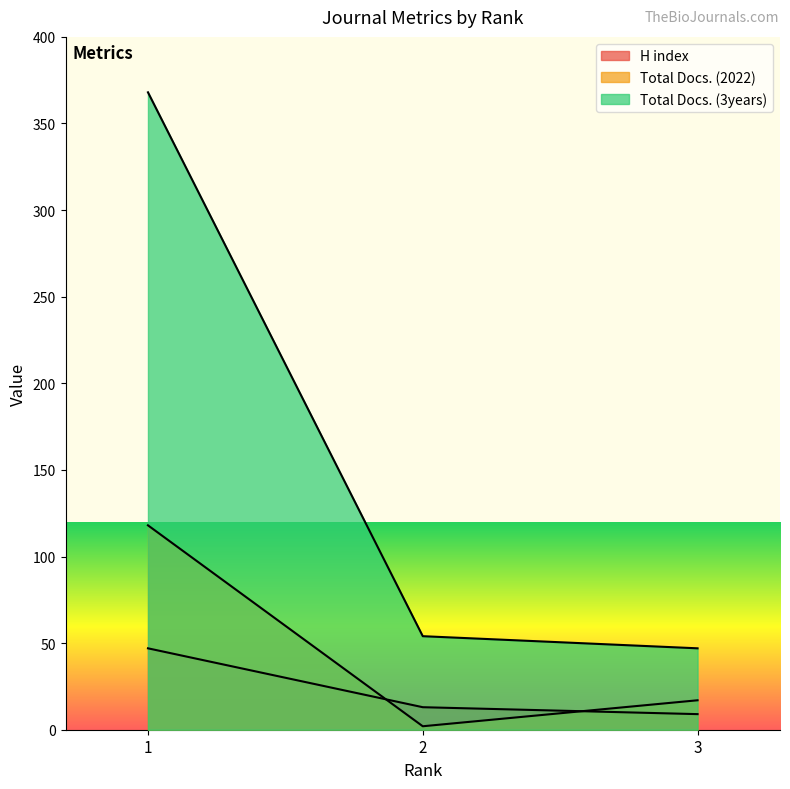

List the series in order of their peak value, highest first.

Total Docs. (3years), Total Docs. (2022), H index